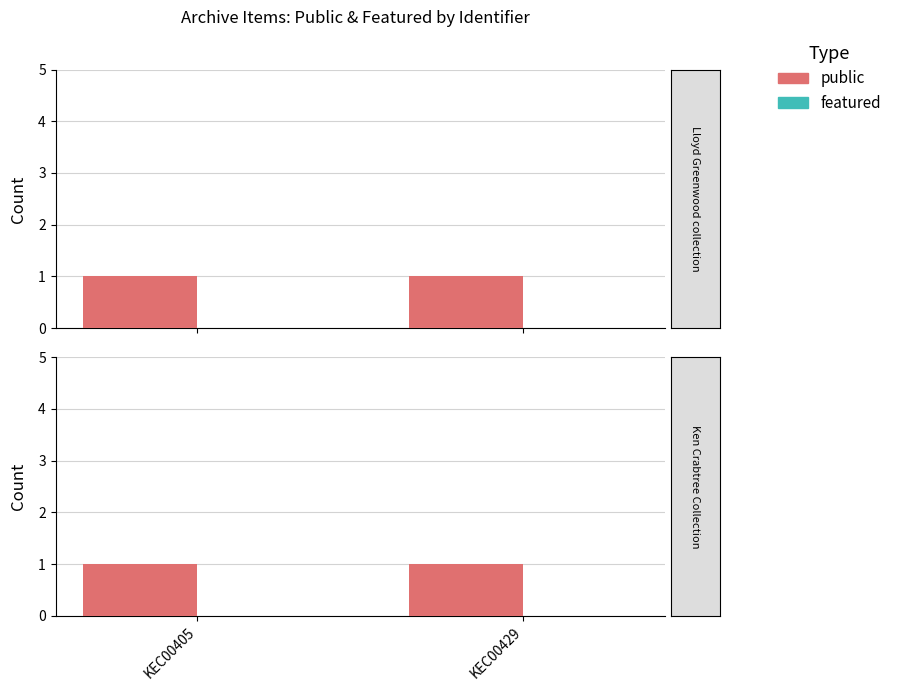

Between KEC00405 and KEC00429, which is larger?

KEC00405